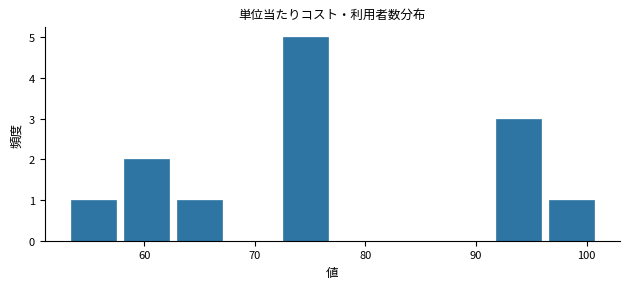

What is the height of the bar covering 57.8 to 62.6 on the x-axis? Neither the bar edges nor the heights are printed on the chart, so give them approximately, as read against the axes.

2